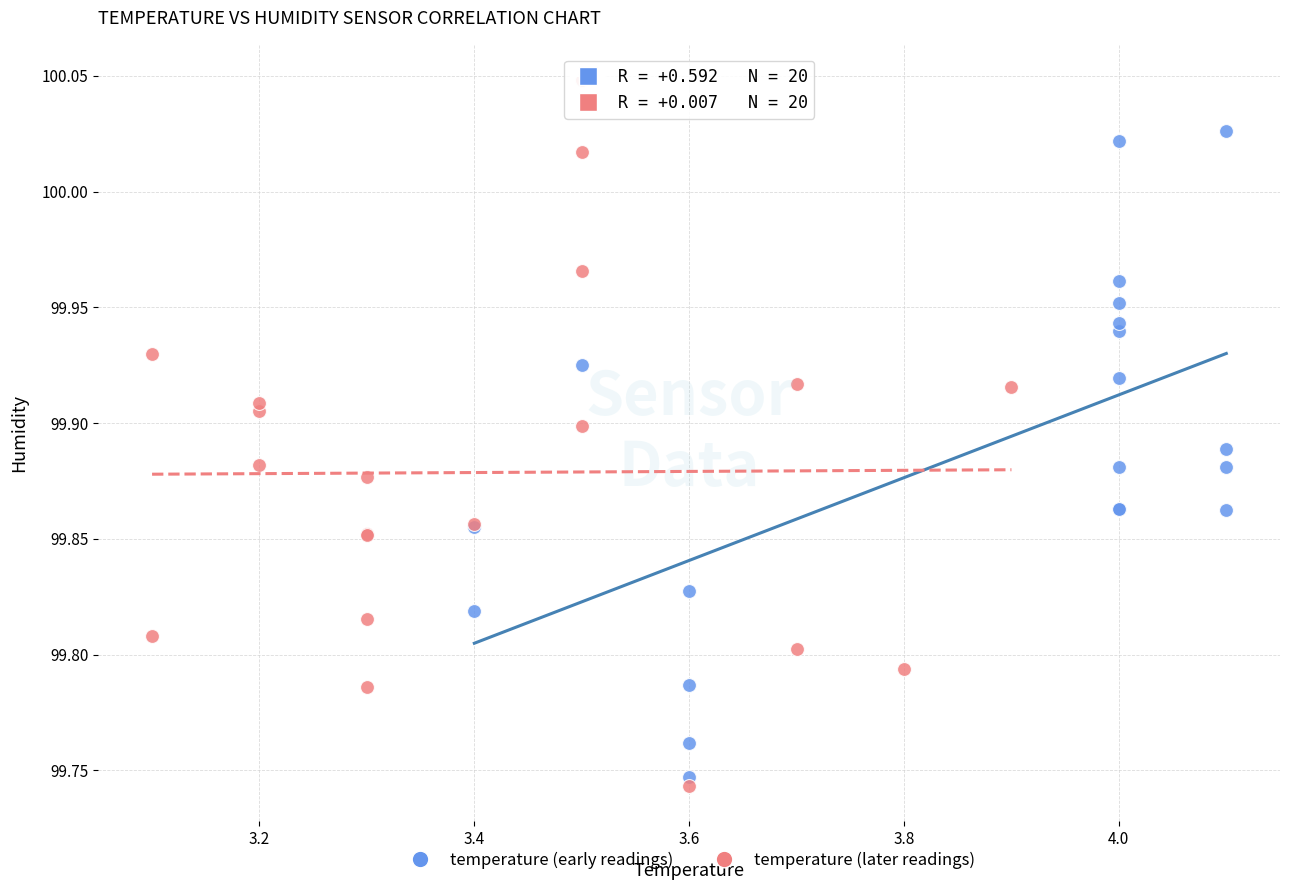

Which series reaches the maximum Y coordinate?

temperature (later readings)